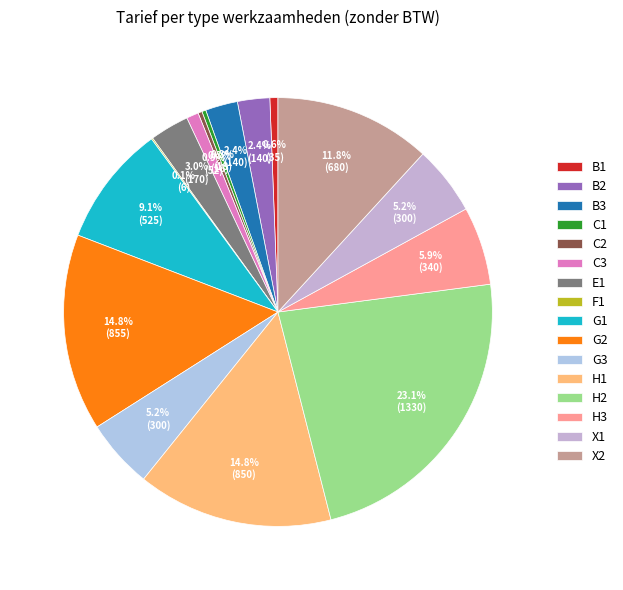

Combined, do C3 and G1 account for over 50%?

No